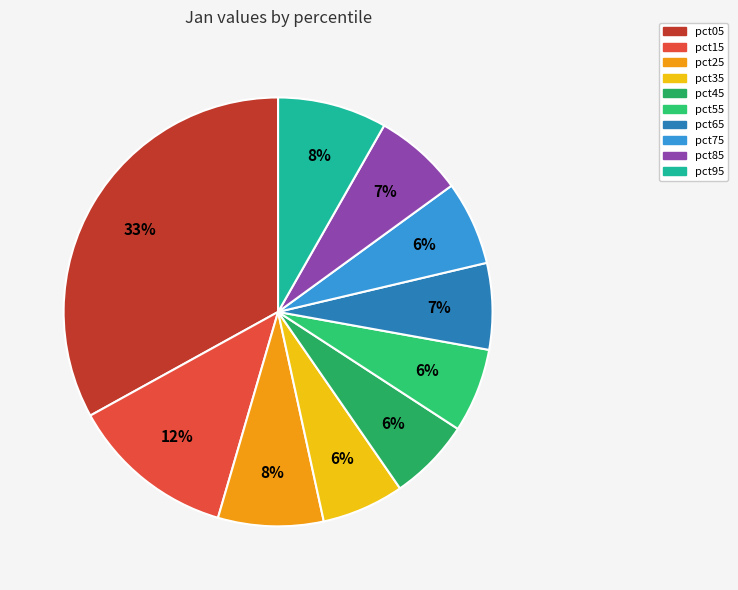

Combined, do pct45 and pct75 account for over 50%?

No